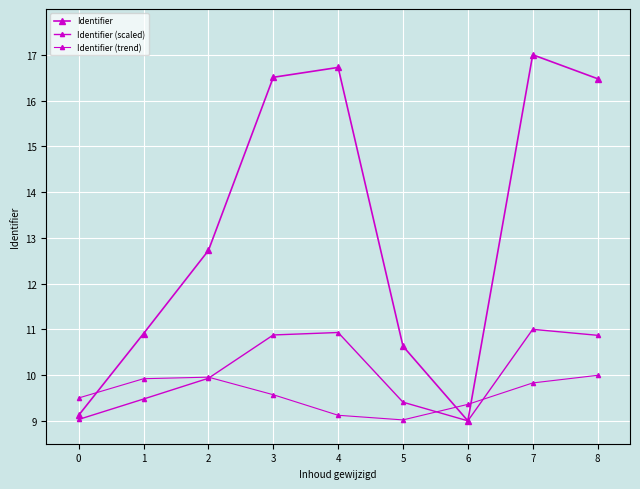

How many lines are shown in the chart?

3